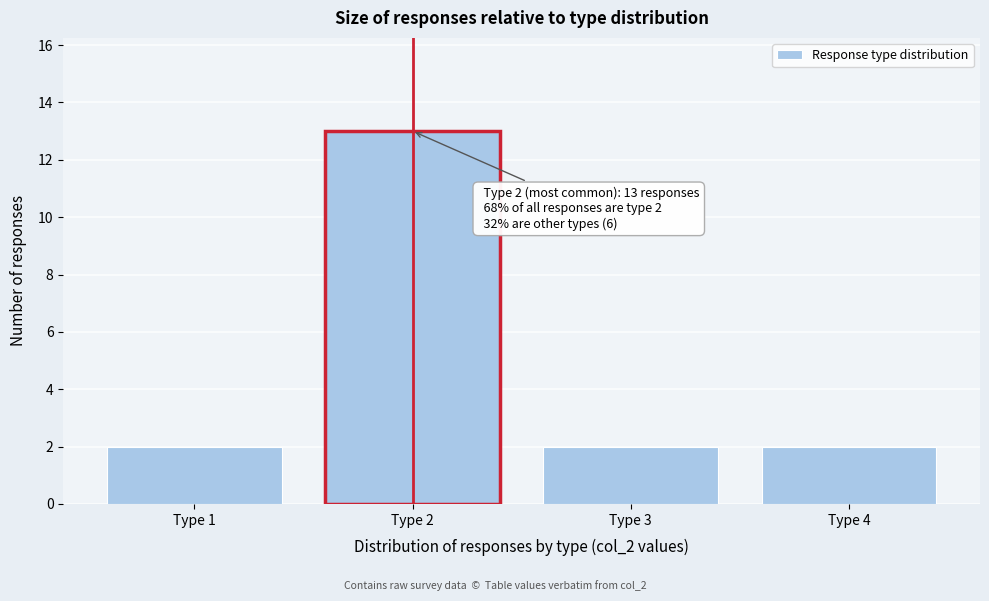

Reading left to right, what are all the values shown in this chart?

Type 1=2	Type 2=13	Type 3=2	Type 4=2